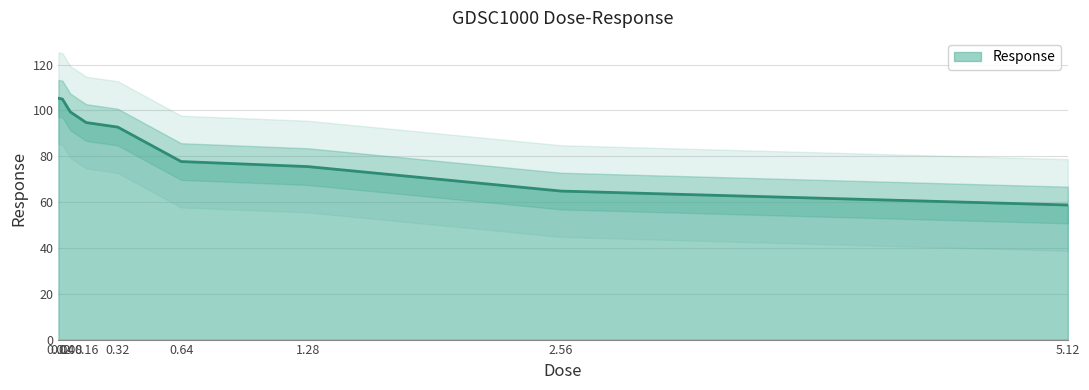

Reading right to left, transcribe all the data shown in this chart.

5.12=58.7	2.56=64.8	1.28=75.5	0.64=77.7	0.32=92.7	0.16=94.7	0.08=99.3	0.04=105.0	0.02=105.3